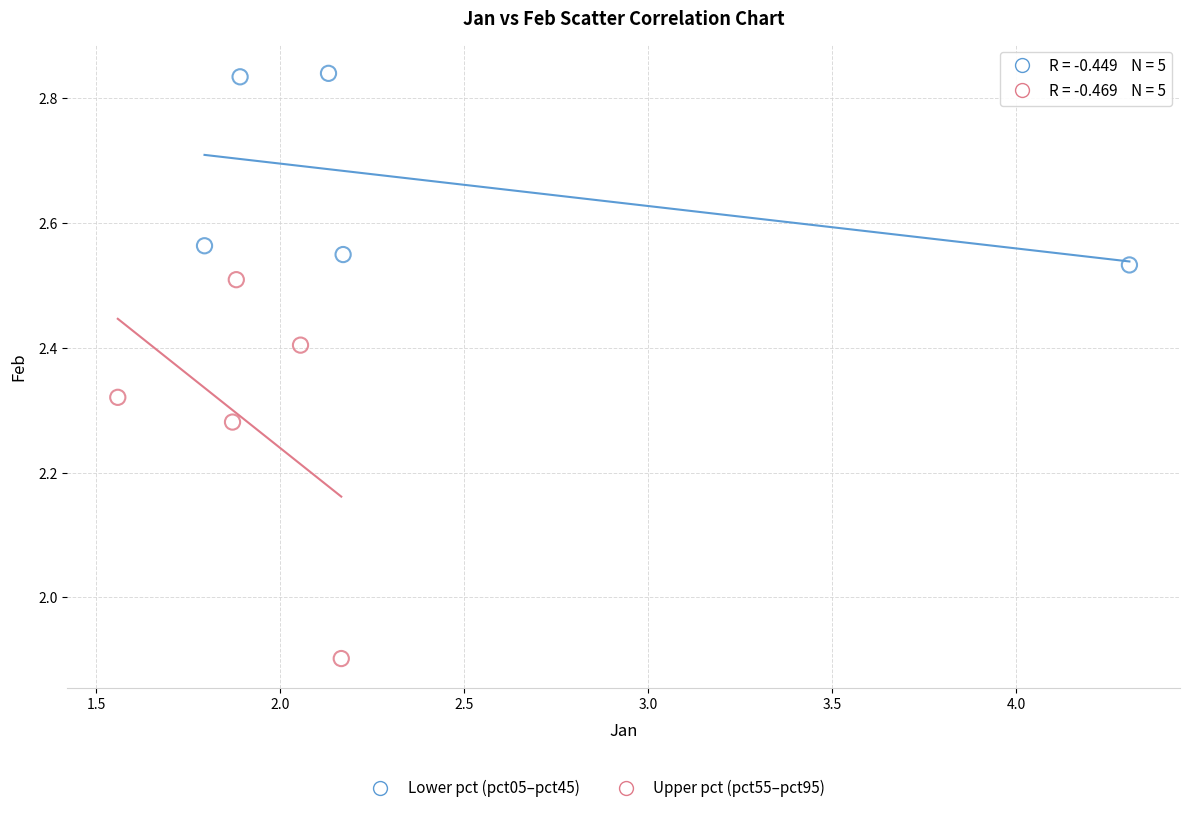

Which series reaches the minimum Y coordinate?

Upper pct (pct55–pct95)